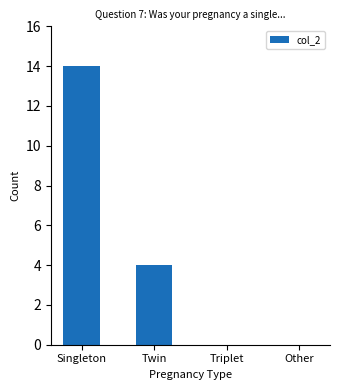

At which category does the chart reach its peak across all series?

Singleton